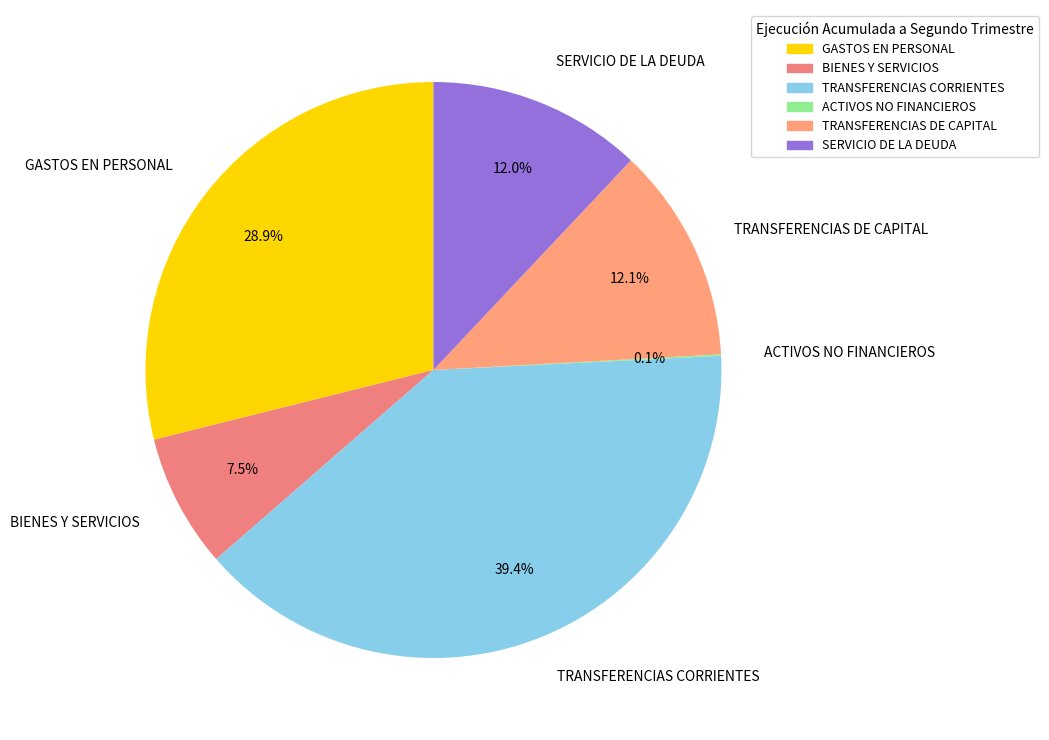

What portion of the pie excludes TRANSFERENCIAS CORRIENTES?

60.6%